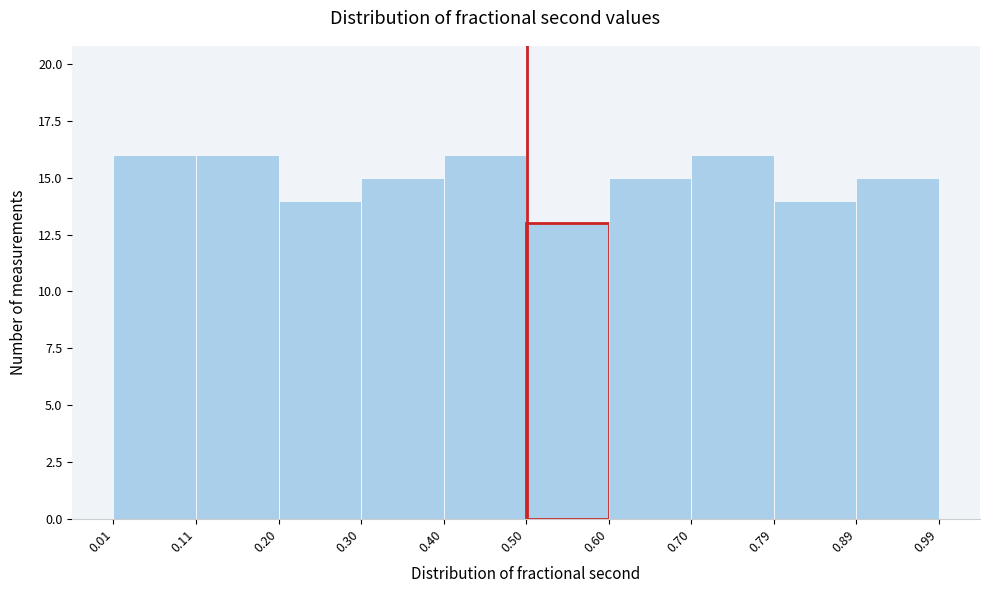

Reading left to right, list every bar in this chart as the range it spans on the x-axis followed by its height. The values are not printed on the chart, so give them approximately, as read against the axis.

0.01 to 0.11: 16
0.11 to 0.20: 16
0.20 to 0.30: 14
0.30 to 0.40: 15
0.40 to 0.50: 16
0.50 to 0.60: 13
0.60 to 0.70: 15
0.70 to 0.79: 16
0.79 to 0.89: 14
0.89 to 0.99: 15